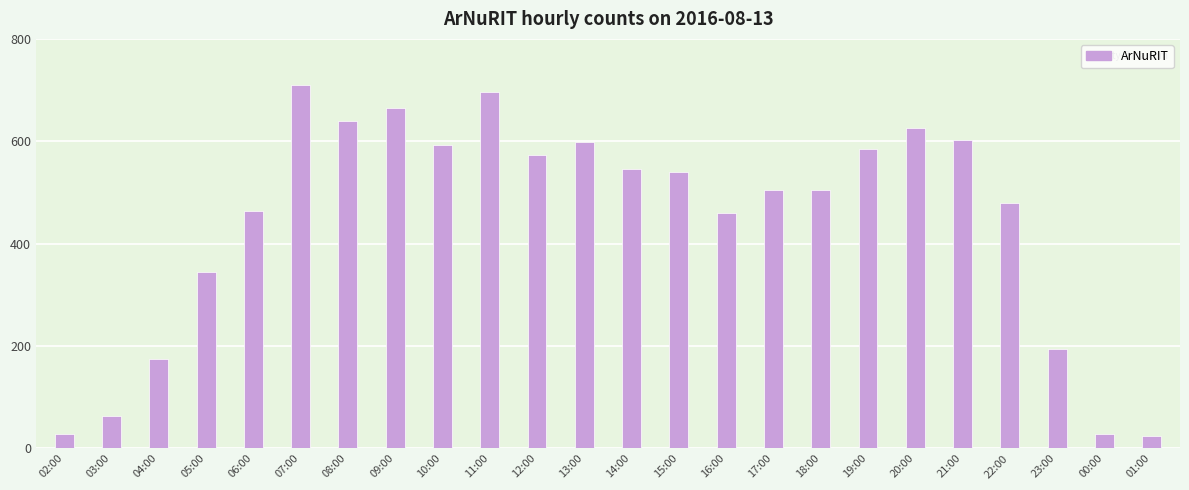

At which label is the value closest to 366?

05:00